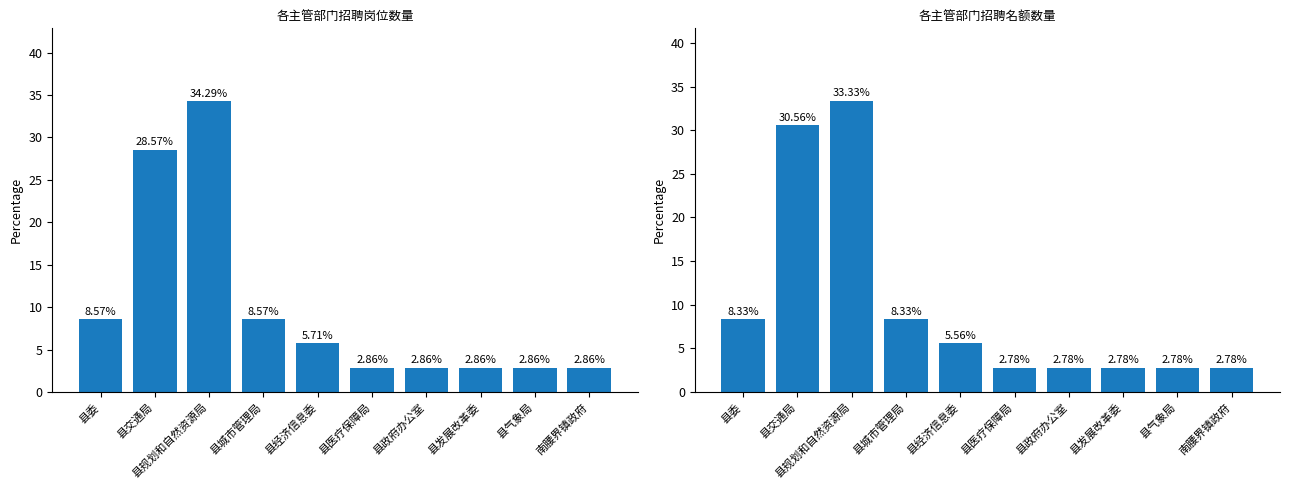

What are all the series names shown in the legend?

招聘岗位数量(%), 招聘名额数量(%)